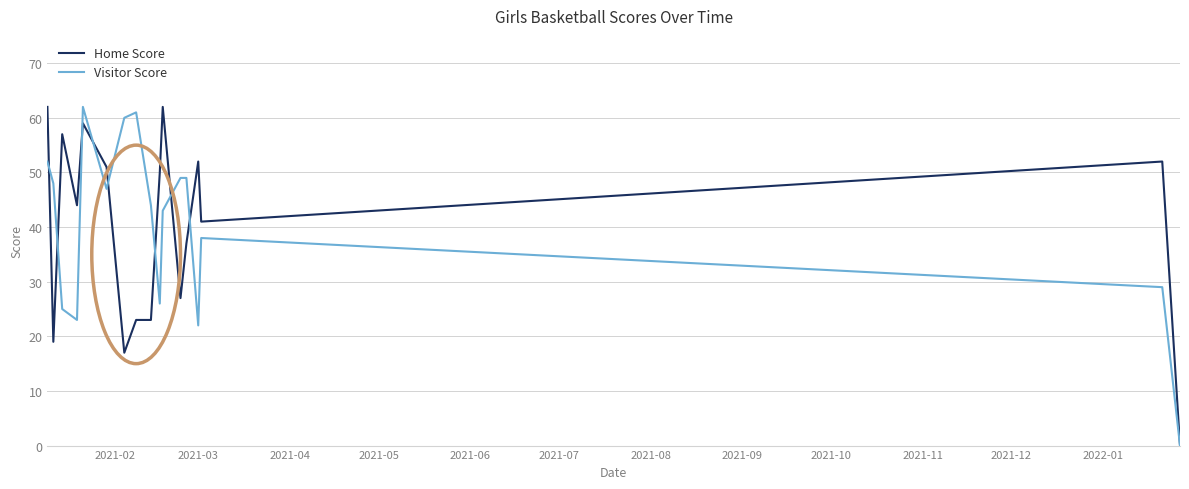

How many lines are shown in the chart?

2